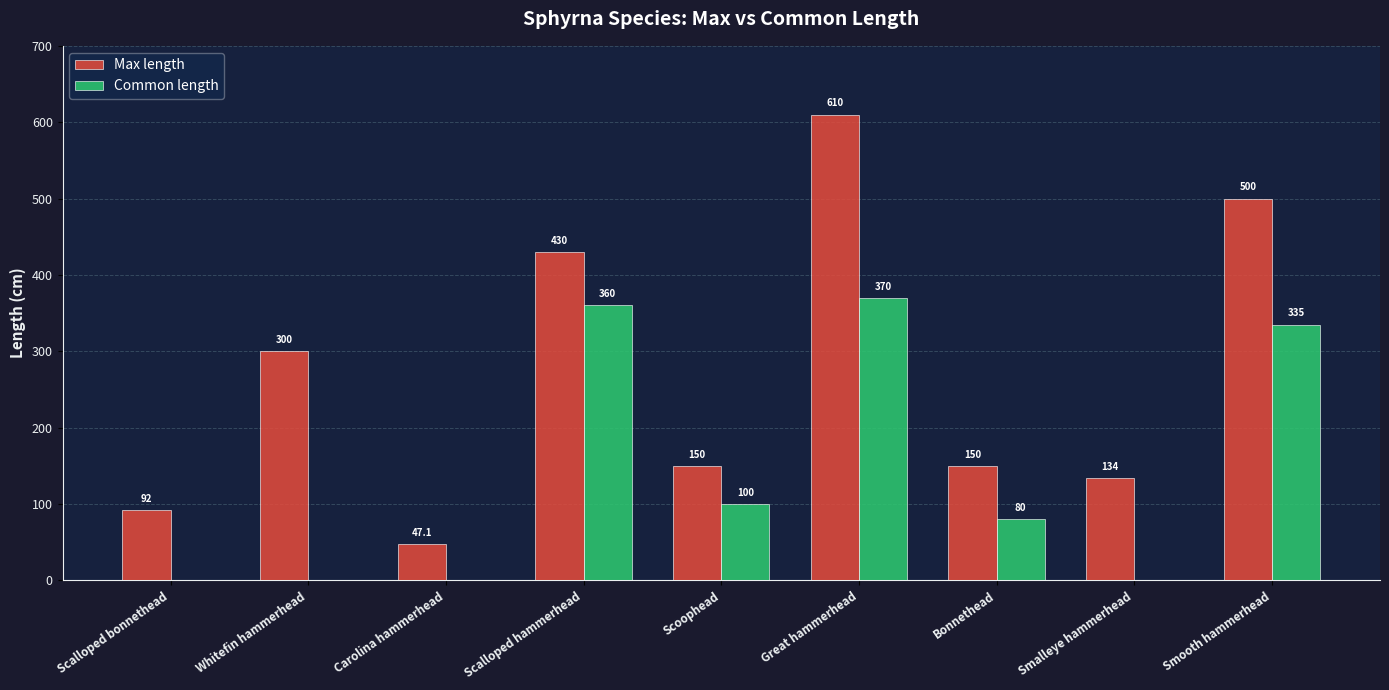

True or false: Common length has a value of 0.0 at Whitefin hammerhead.

True